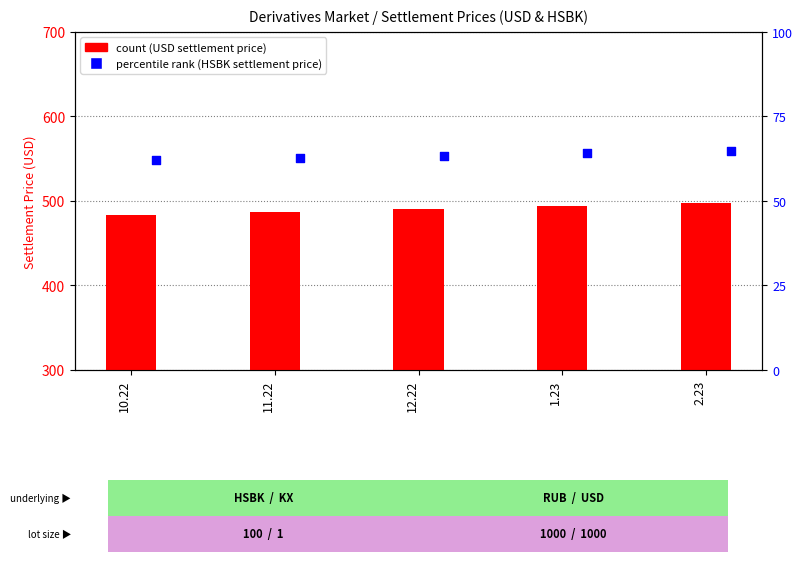

At which category is the sum across all series the highest?

2.23